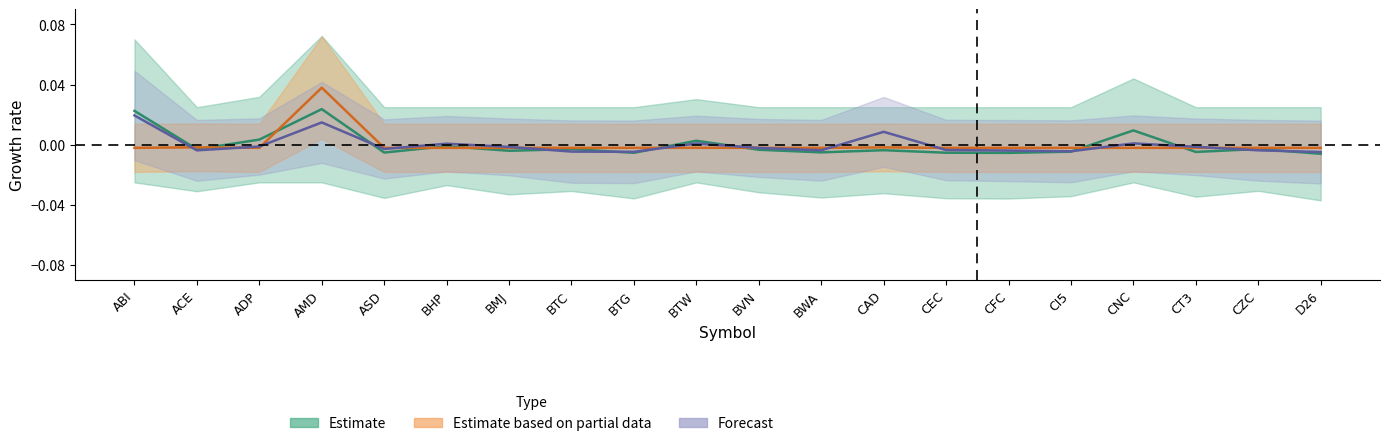

Is it true that total_value equals -0.0 at ASD?

False